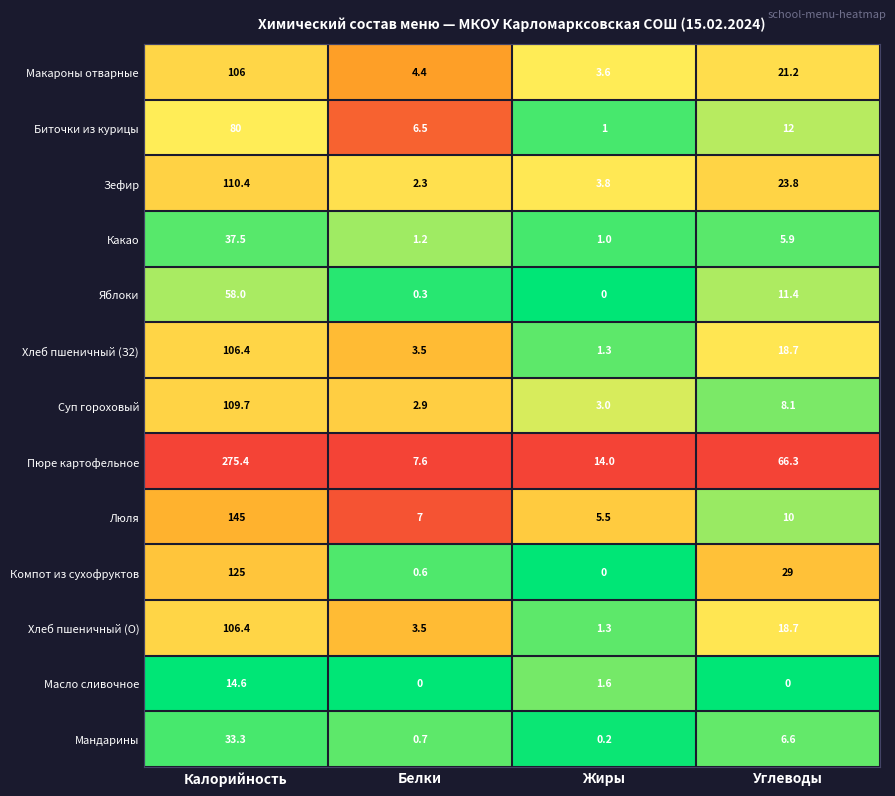

Rank the categories by Хлеб пшеничный (О) value from highest to lowest.

Калорийность, Углеводы, Белки, Жиры